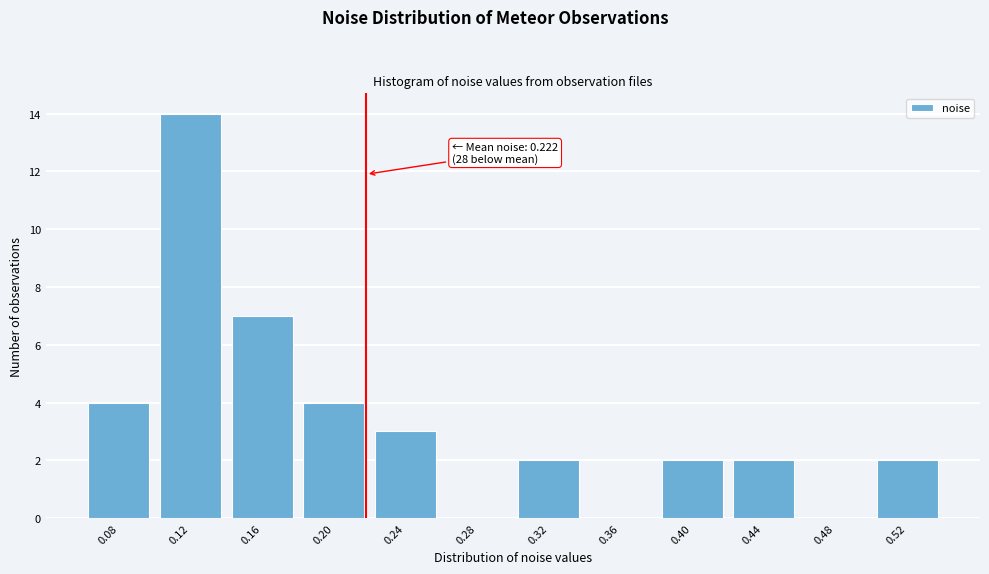

Reading right to left, list all the values displayed in this chart.

0.52=2	0.48=0	0.44=2	0.40=2	0.36=0	0.32=2	0.28=0	0.24=3	0.20=4	0.16=7	0.12=14	0.08=4